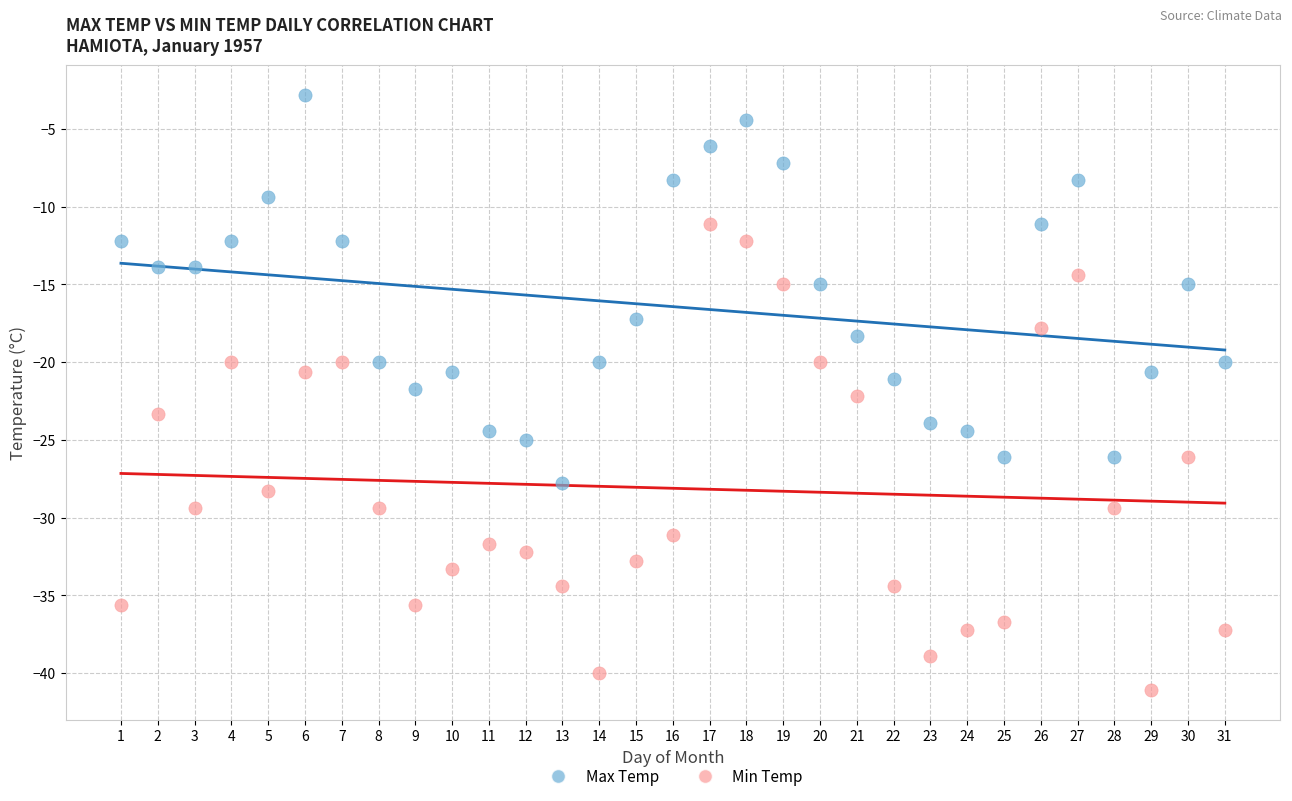

Which series contains the lowest Y value?

Min Temp